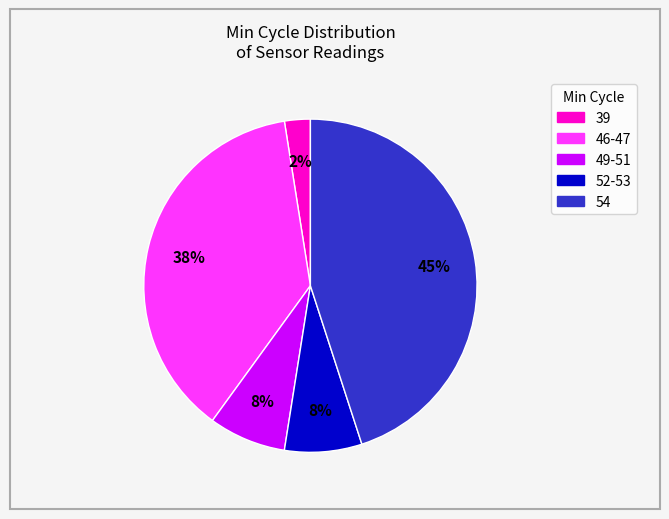

Is there any slice that represents more than half of the pie?

No